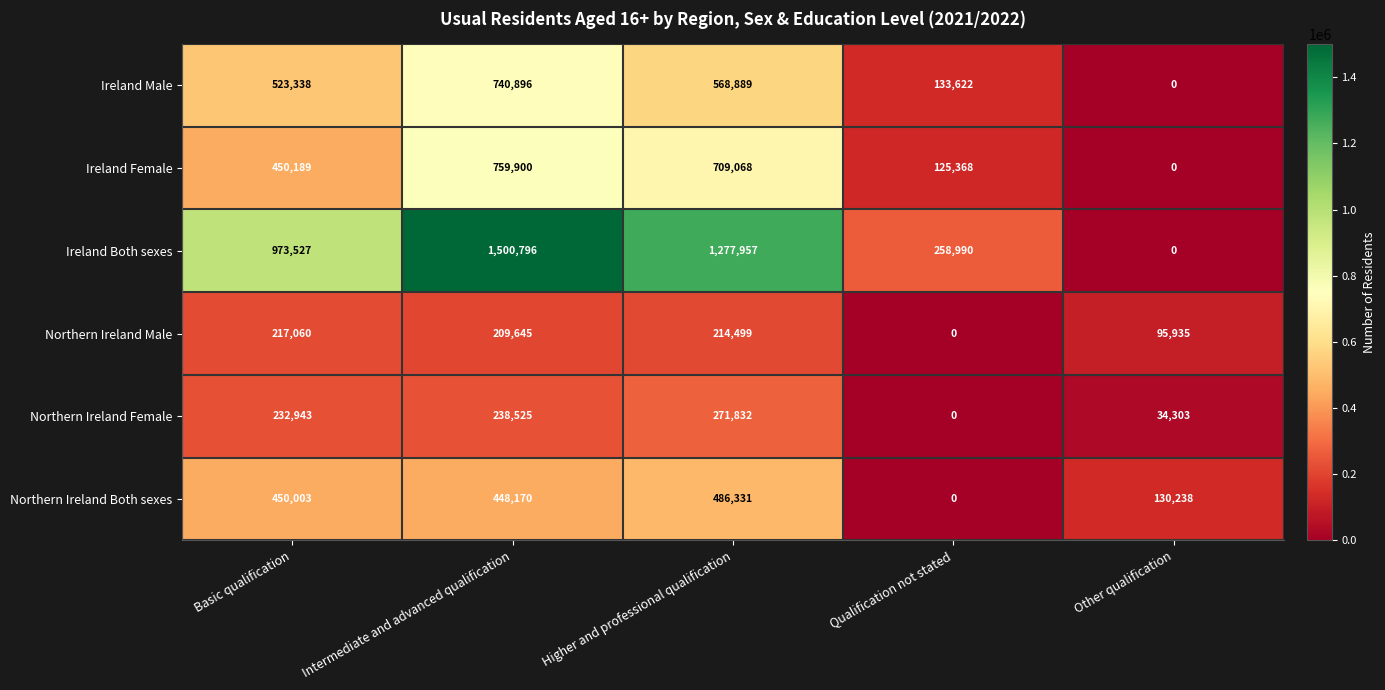

What is the difference between the highest and lowest values at Basic qualification?

756467